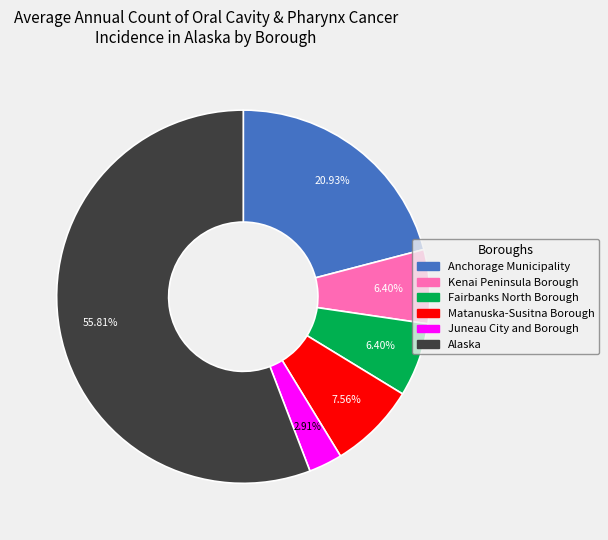

To the nearest percent, what is the combined percentage of Juneau City and Borough and Anchorage Municipality?

24%